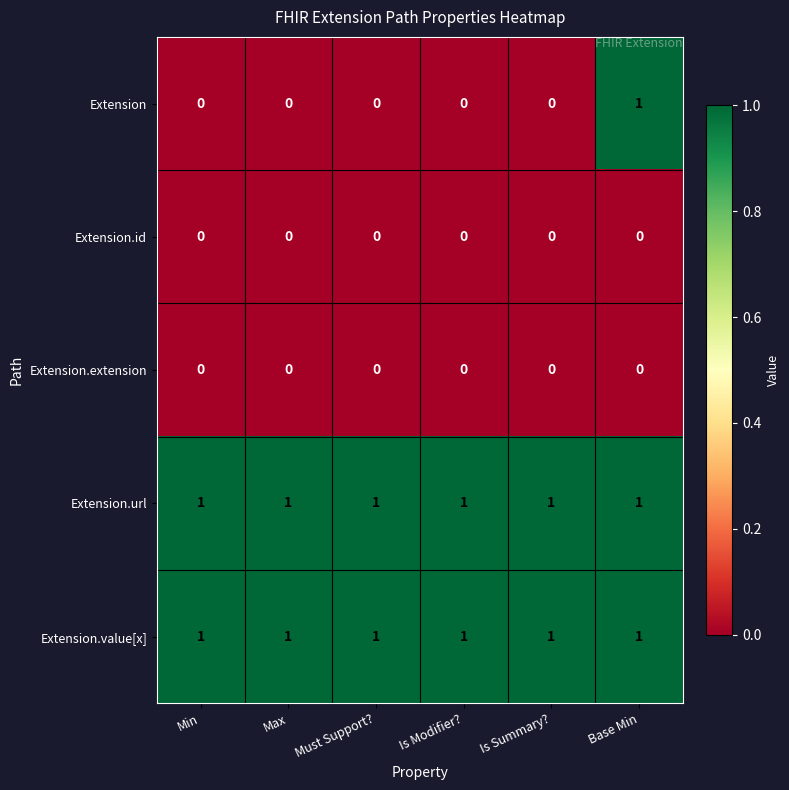

How many distinct data groups are displayed?

5